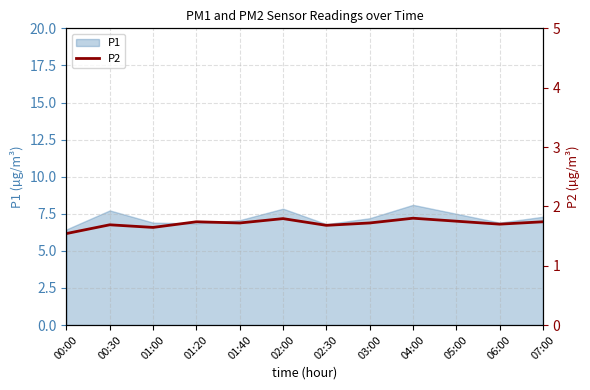

Is it true that the value at 04:00 is 2.9?

False